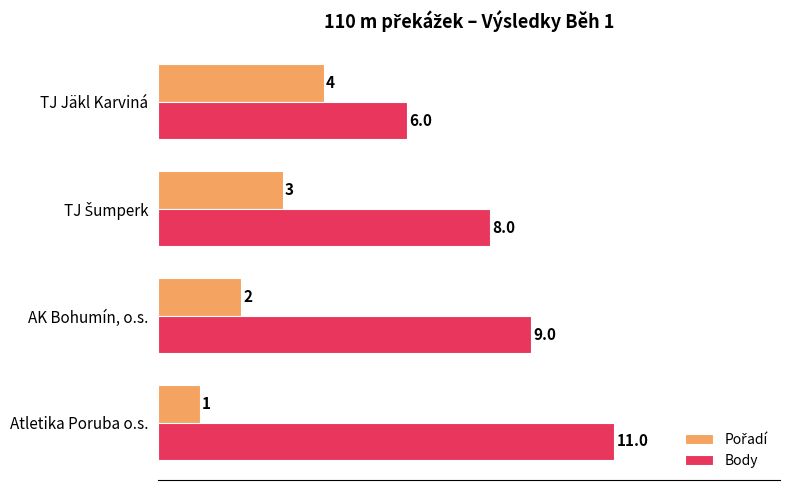

What is the sum of the Body values at TJ Jäkl Karviná and AK Bohumín, o.s.?

15